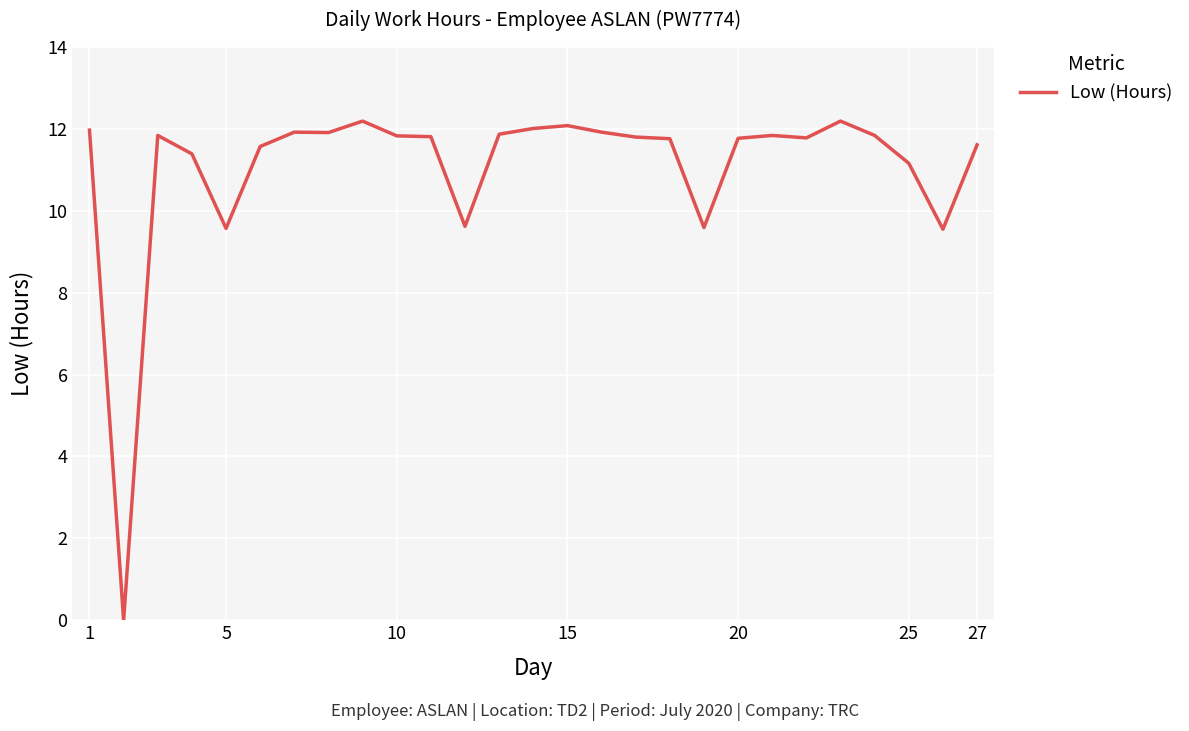

What is the difference between the maximum and minimum values?

12.2